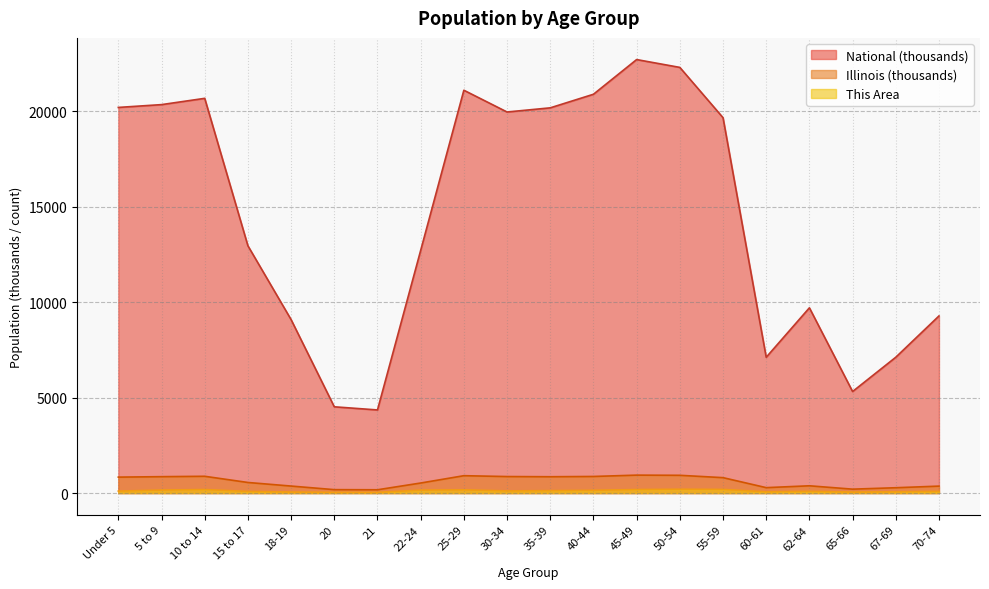

At which category does This Area reach its first local valley?

21